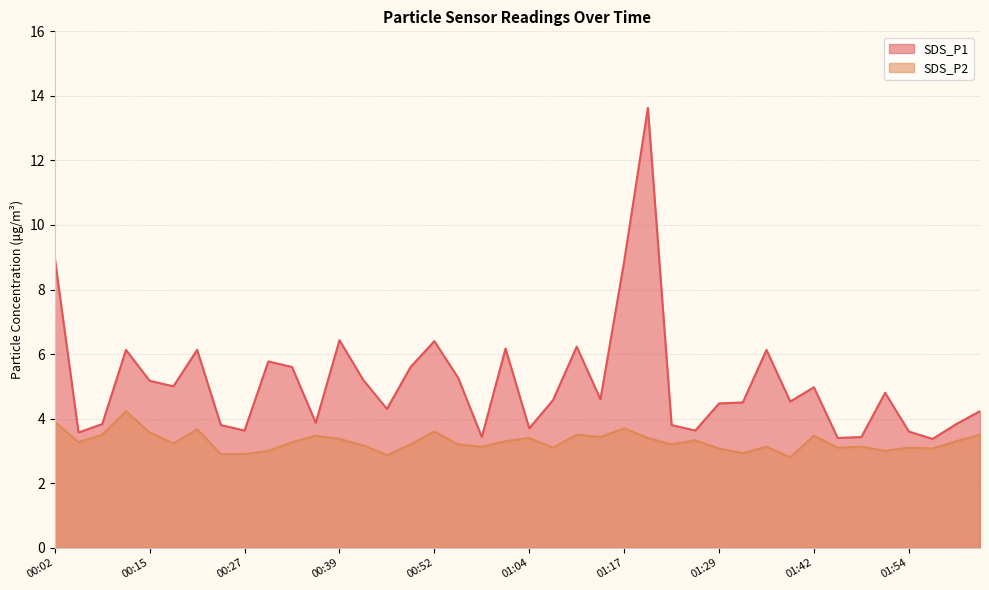

The value of SDS_P1 at 01:35 is 10.4. True or false?

False